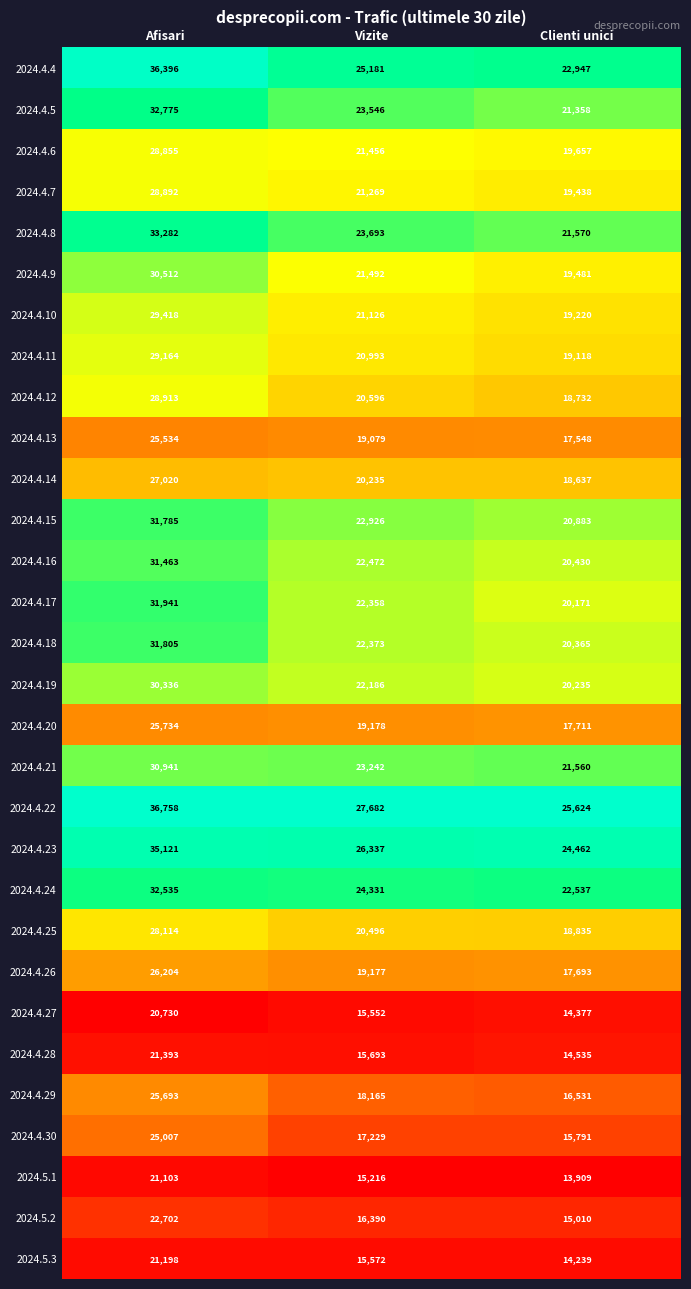

What is the difference between the 2024.4.9 values at Vizite and Afisari?

9020